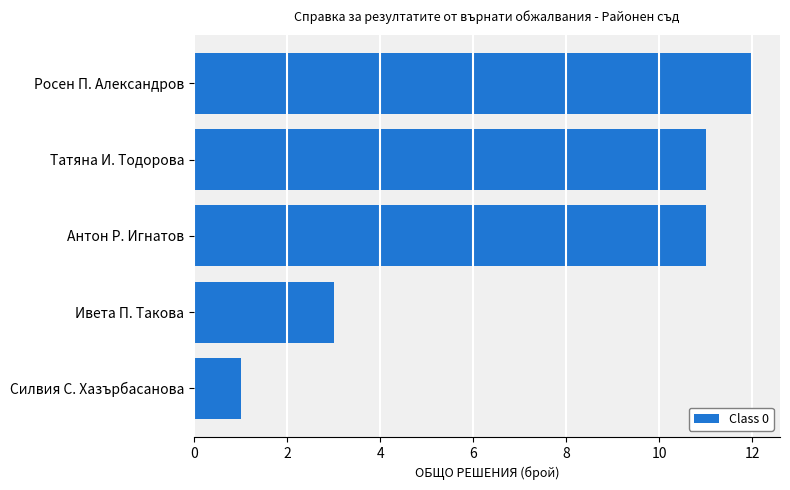

Reading bottom to top, what are all the values shown in this chart?

Силвия С. Хазърбасанова=1	Ивета П. Такова=3	Антон Р. Игнатов=11	Татяна И. Тодорова=11	Росен П. Александров=12